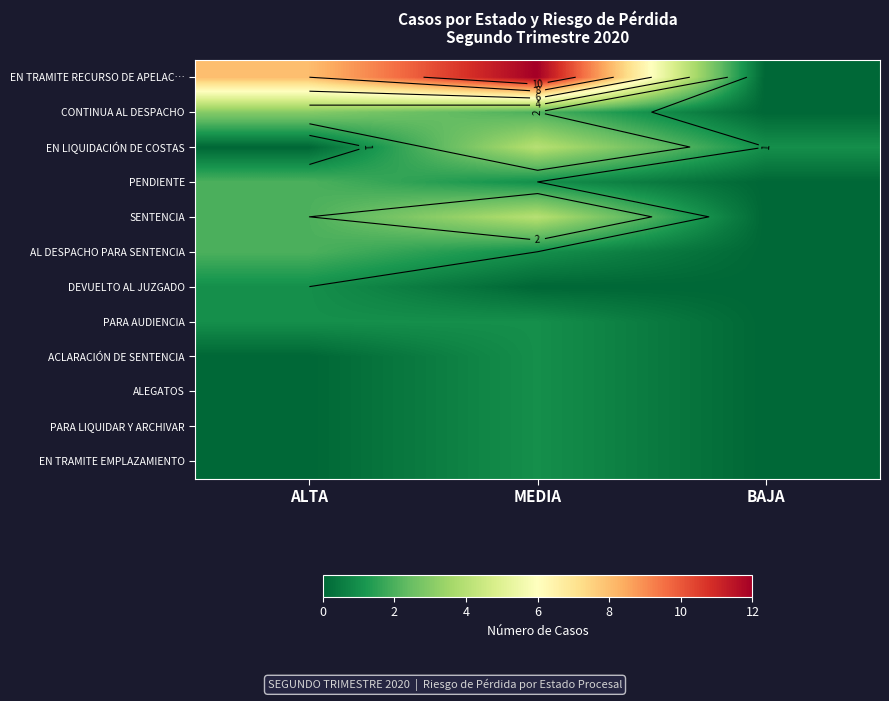

True or false: ACLARACIÓN DE SENTENCIA has a value of 1 at MEDIA.

False